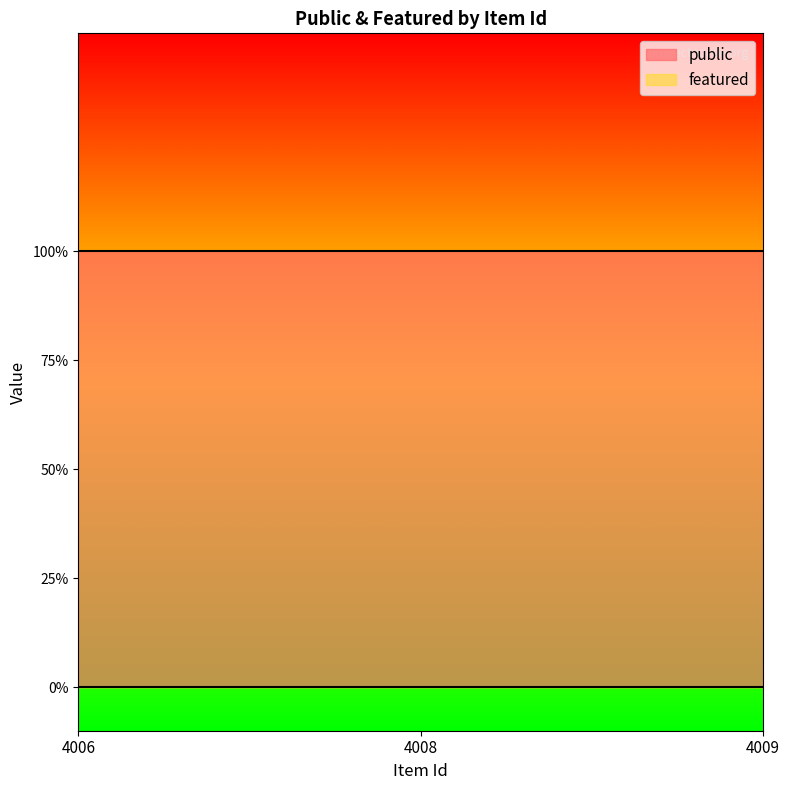

Between 4009 and 4006, which is larger?

4009